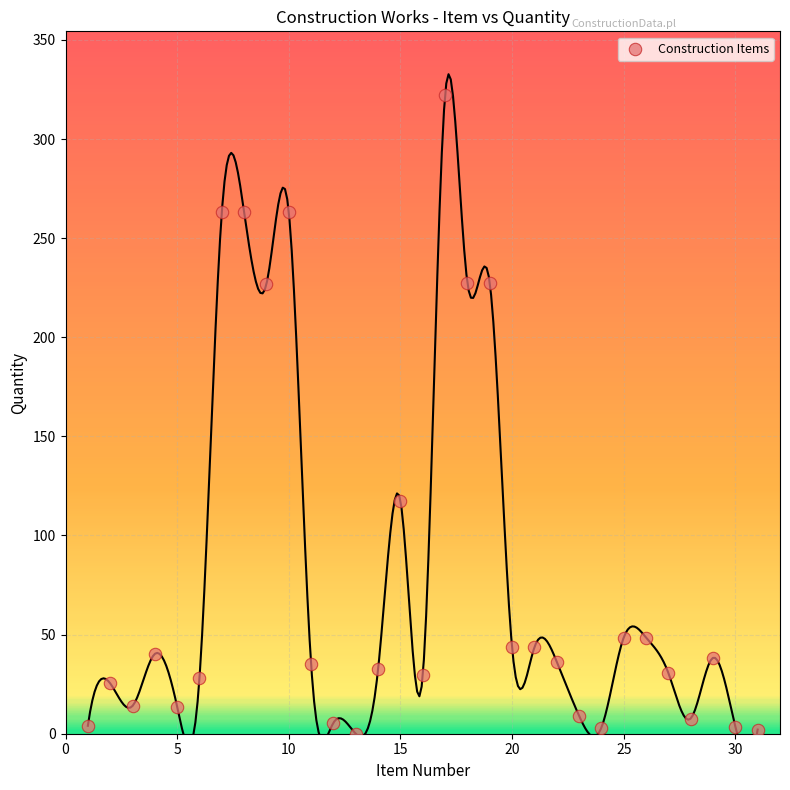

What Y value in the scatter plot is closest to 161?

117.6